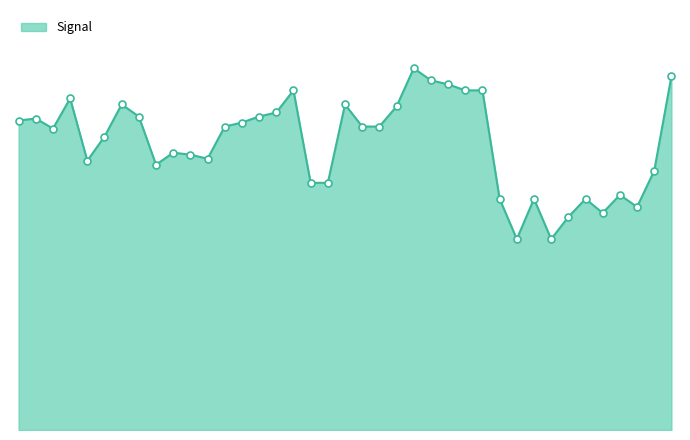

What is the change in value from 00:00 to 03:30?

-0.3